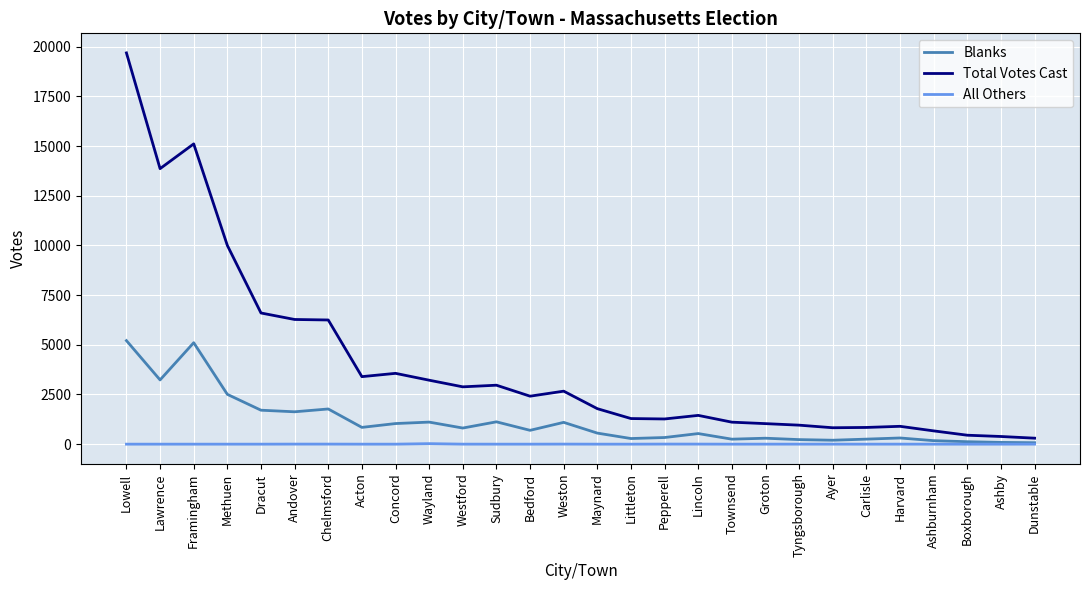

The value of All Others at Bedford is 0. True or false?

True